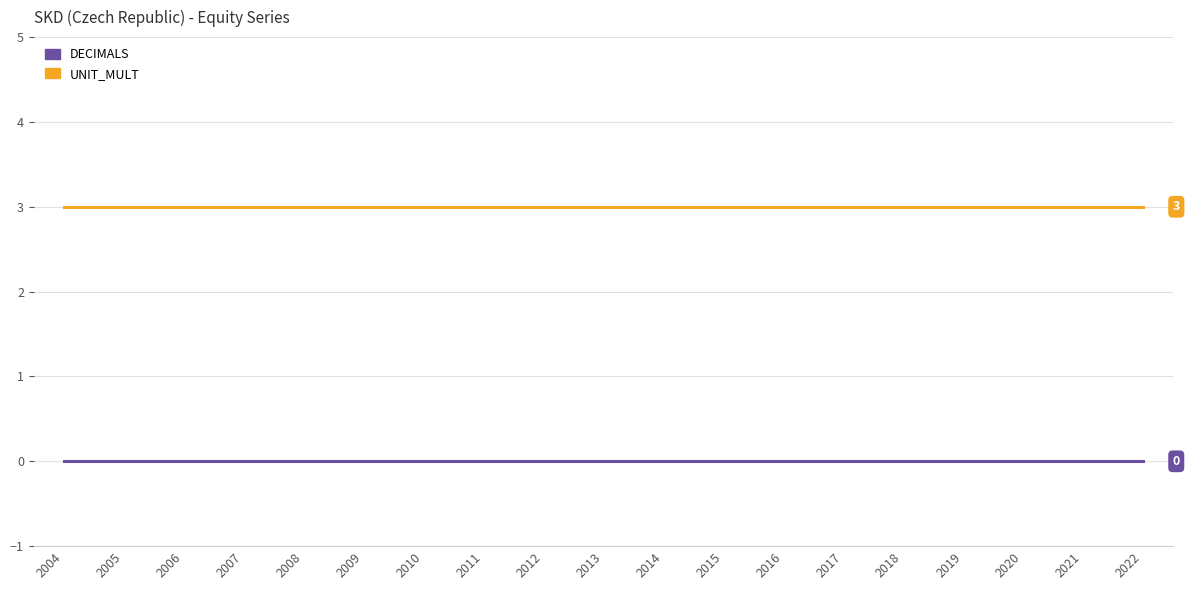

Reading right to left, extract all data points from this chart.

DECIMALS: 0	0	0	0	0	0	0	0	0	0	0	0	0	0	0	0	0	0	0
UNIT_MULT: 3	3	3	3	3	3	3	3	3	3	3	3	3	3	3	3	3	3	3